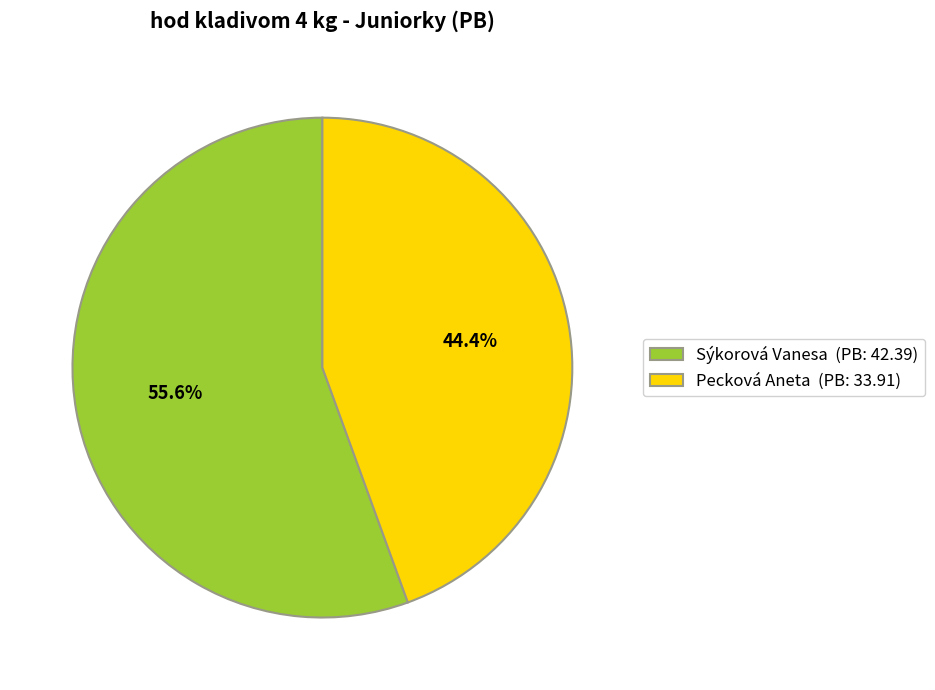

To the nearest percent, what portion does Sýkorová Vanesa represent?

56%